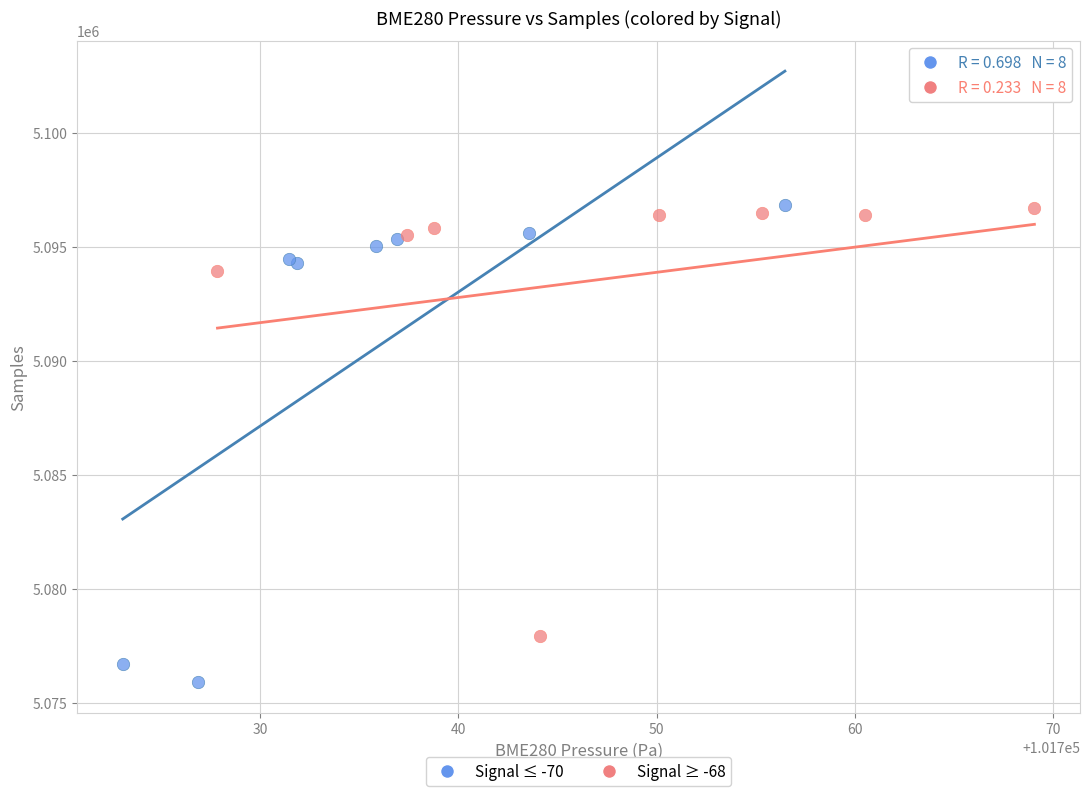

Which series has the largest Y range (max minus min)?

Signal ≤ -70